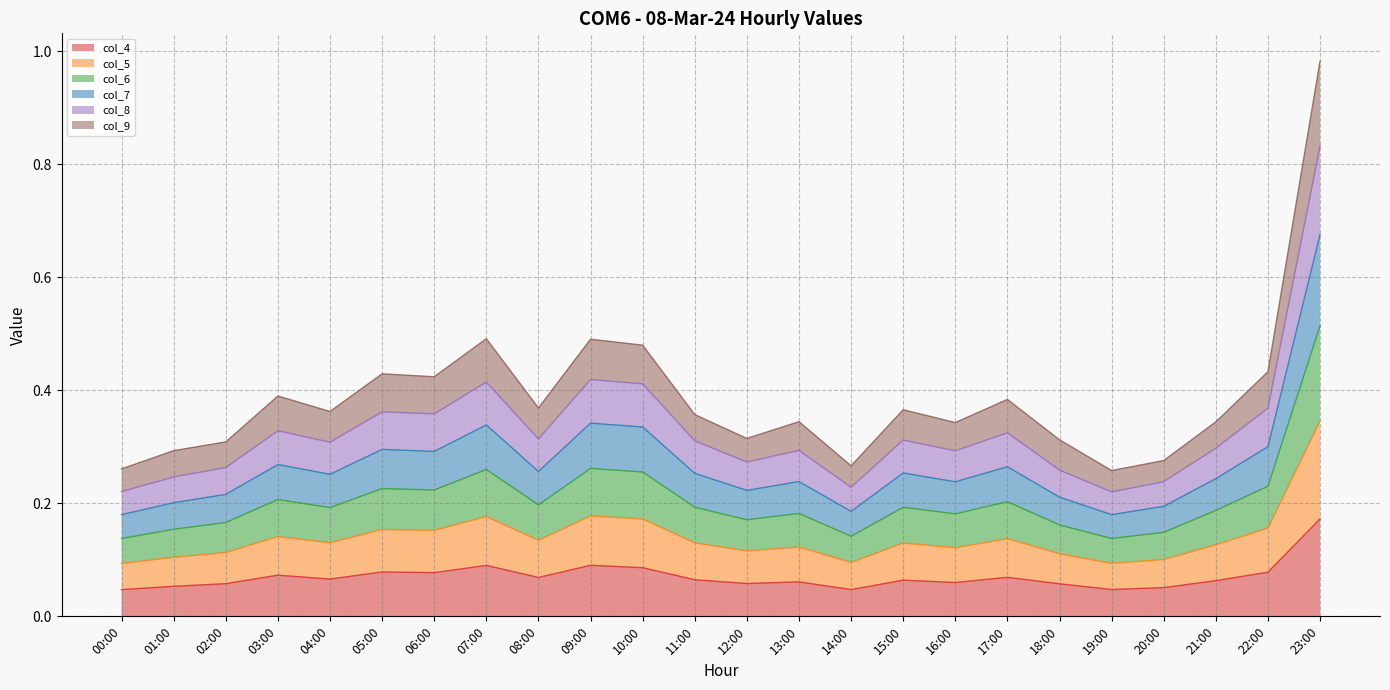

What is the greatest value displayed?

1.0